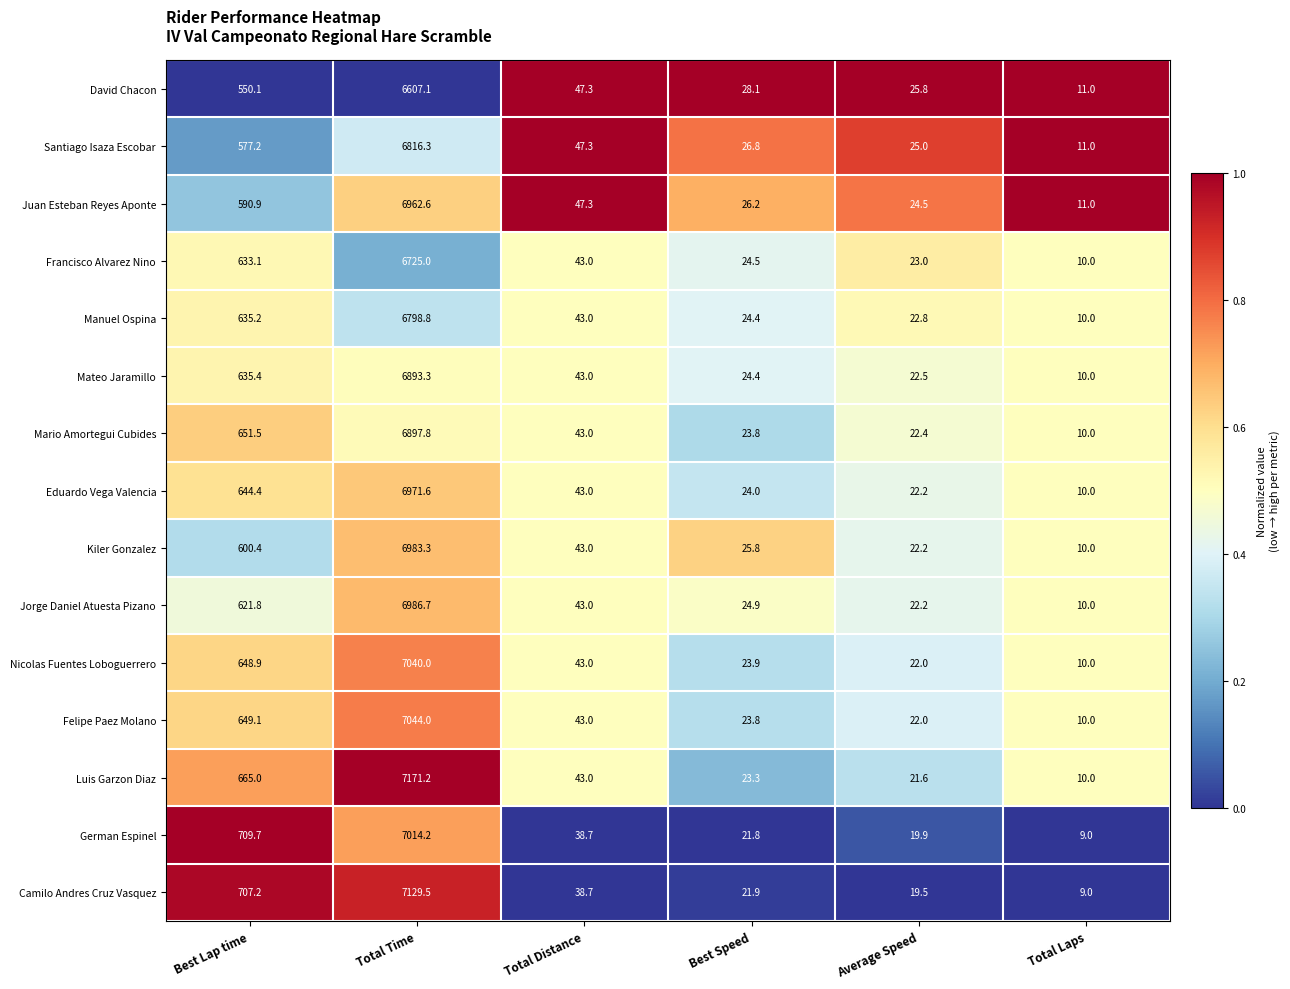

What is the total value across all series at Best Lap time?

9519.9